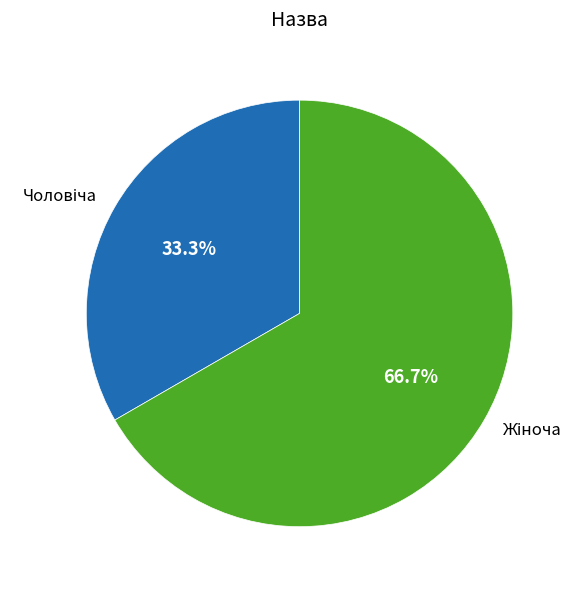

Is there a majority slice in this chart?

Yes